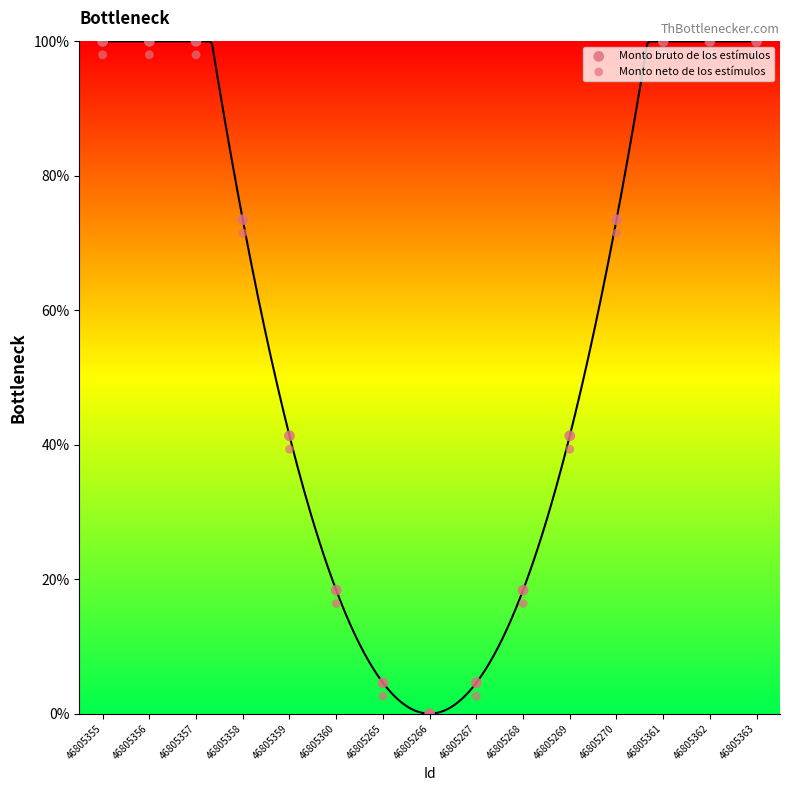

At how many categories does at least one series exceed 66?

8